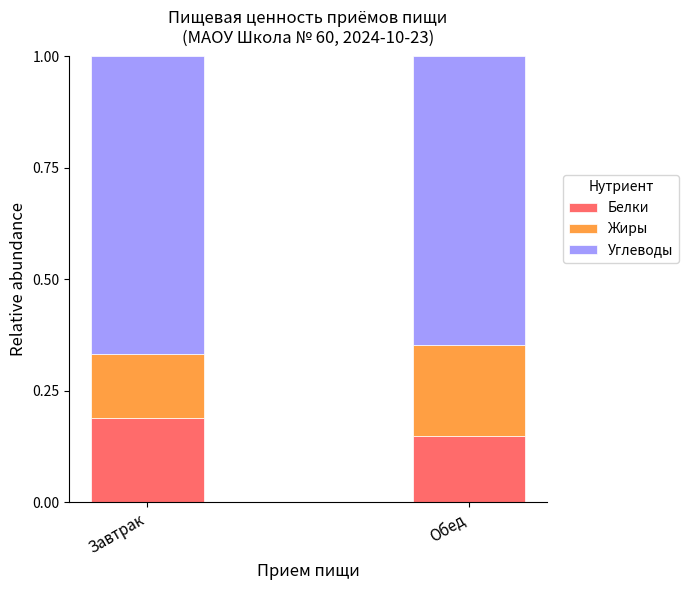

At which label does Белки reach its peak?

Завтрак